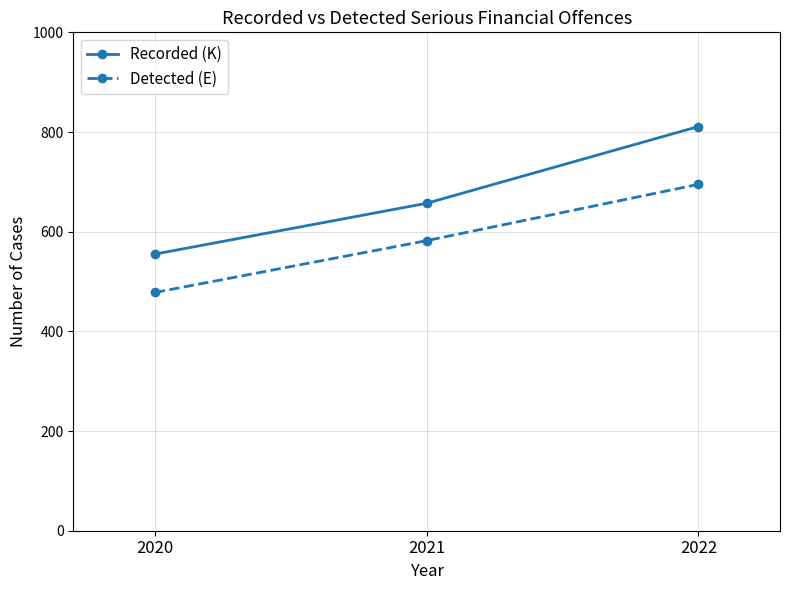

What is the average value of the Recorded (K) series?

674